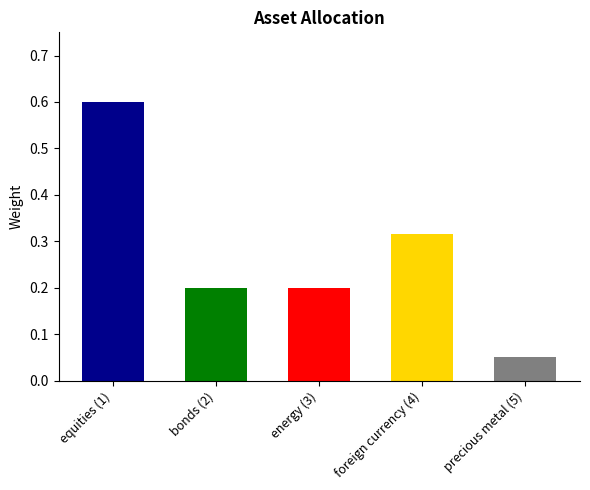

What is the sum of the values at energy (3) and equities (1)?

0.8